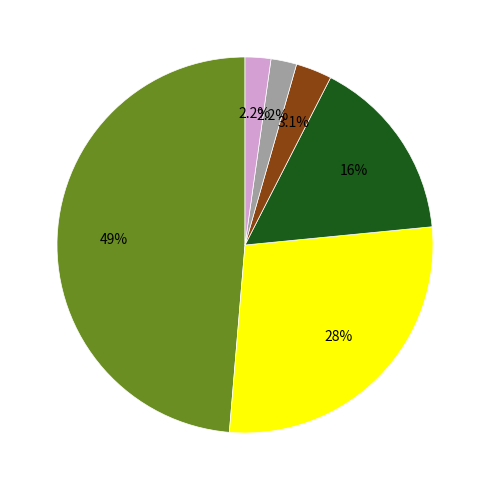

Is there any slice that represents more than half of the pie?

No